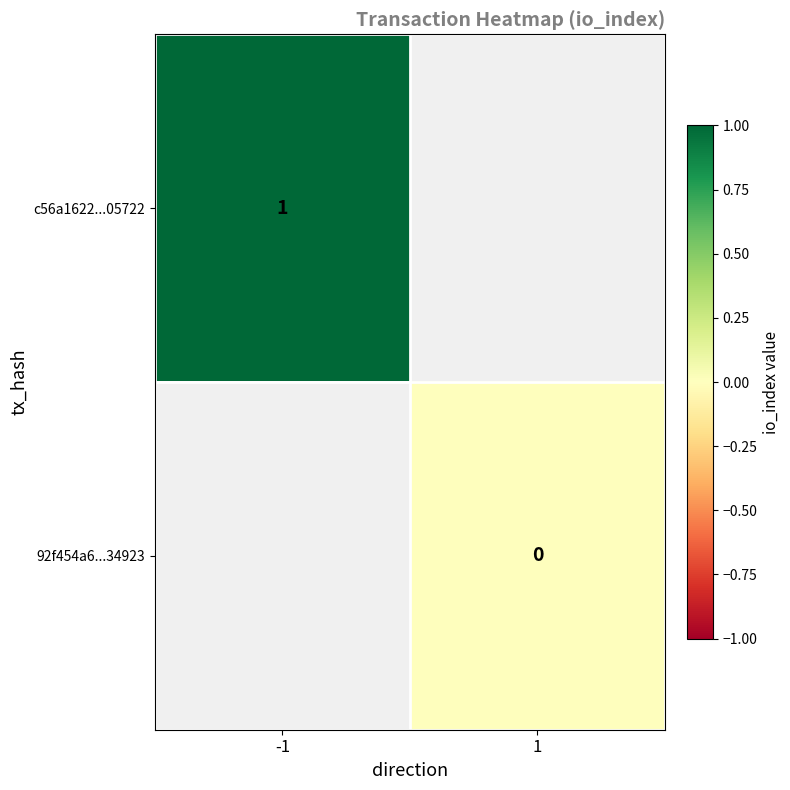

The c56a1622...05722 series shows 1.0 at -1. True or false?

True